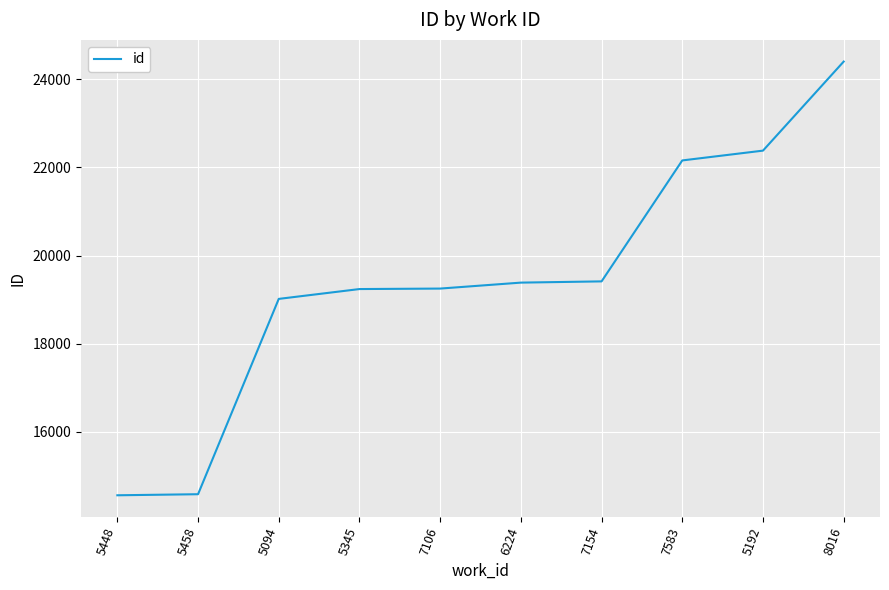

At which category does the chart reach its peak across all series?

8016